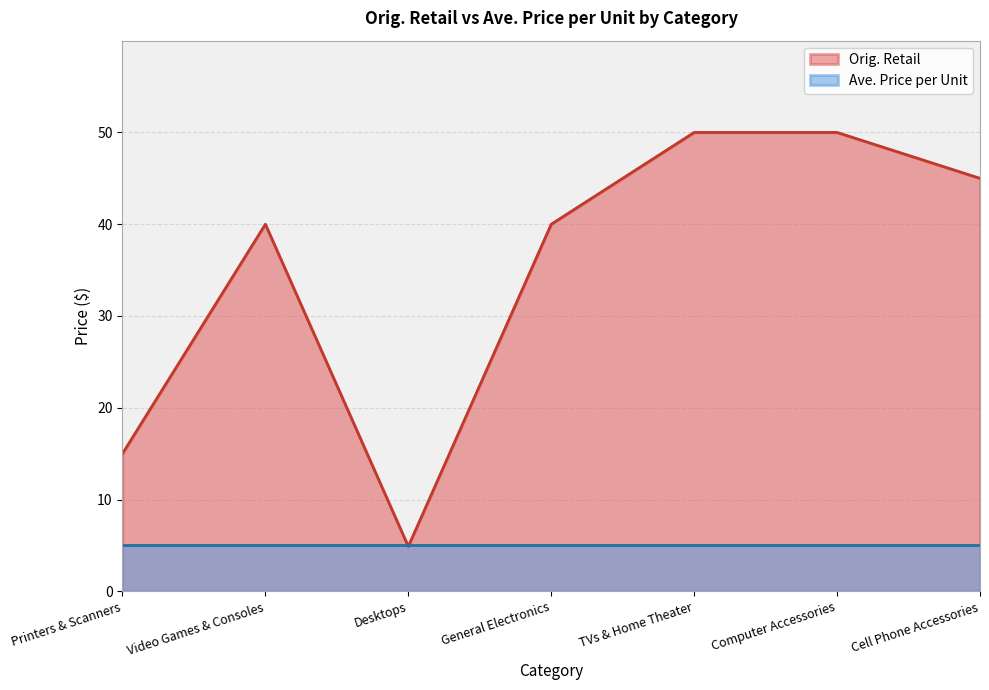

What is the difference between the values at TVs & Home Theater and Cell Phone Accessories?

5.0